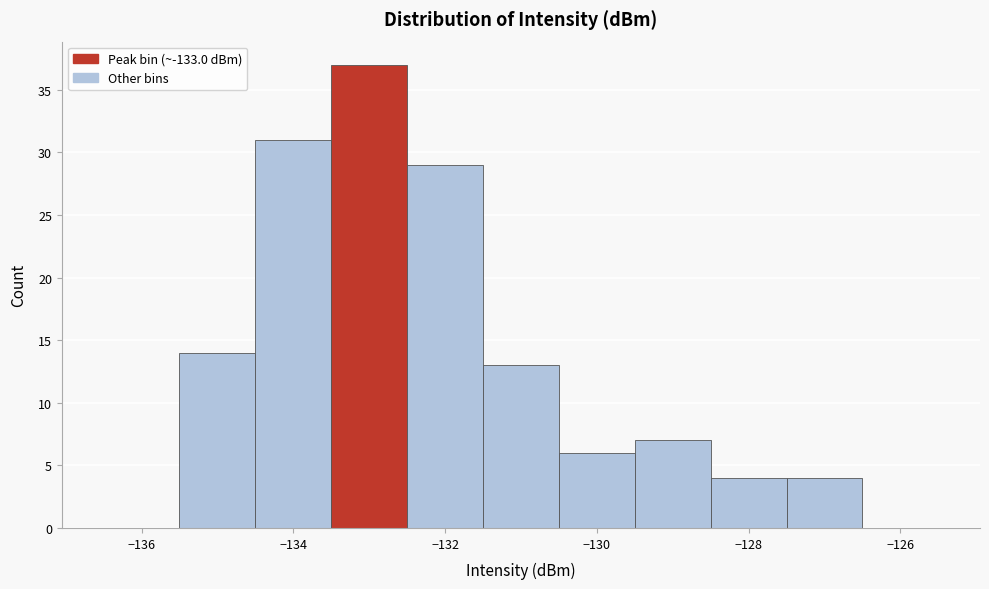

Reading left to right, transcribe this chart: for each bar, give the range it covers on the x-axis and its height. Neither the bar edges nor the heights are printed on the chart, so give them approximately, as read against the axes.

-136.5 to -135.5: 0
-135.5 to -134.5: 14
-134.5 to -133.5: 31
-133.5 to -132.5: 37
-132.5 to -131.5: 29
-131.5 to -130.5: 13
-130.5 to -129.5: 6
-129.5 to -128.5: 7
-128.5 to -127.5: 4
-127.5 to -126.5: 4
-126.5 to -125.5: 0